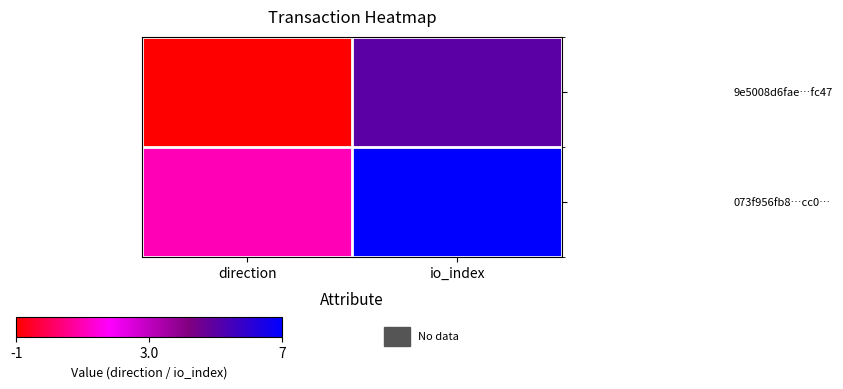

List the series in order of their peak value, highest first.

073f956fb8…cc0…, 9e5008d6fae…fc47